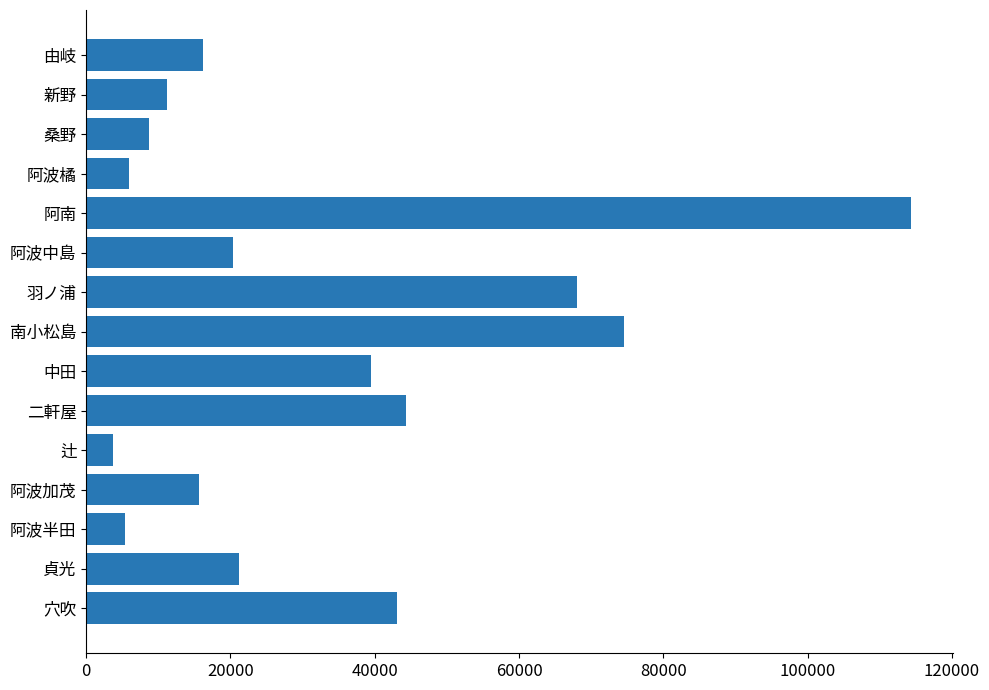

Is it true that the value at 阿南 is 114375?

True